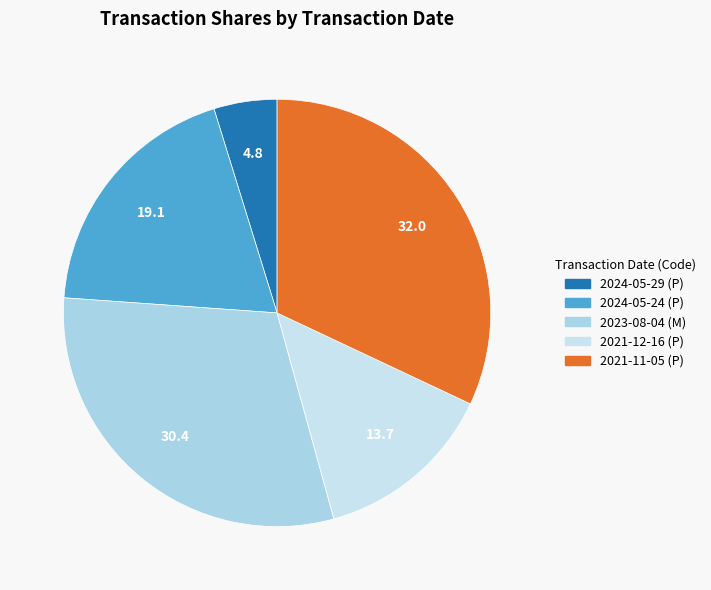

What is the smallest slice in the pie chart?

2024-05-29 (P)